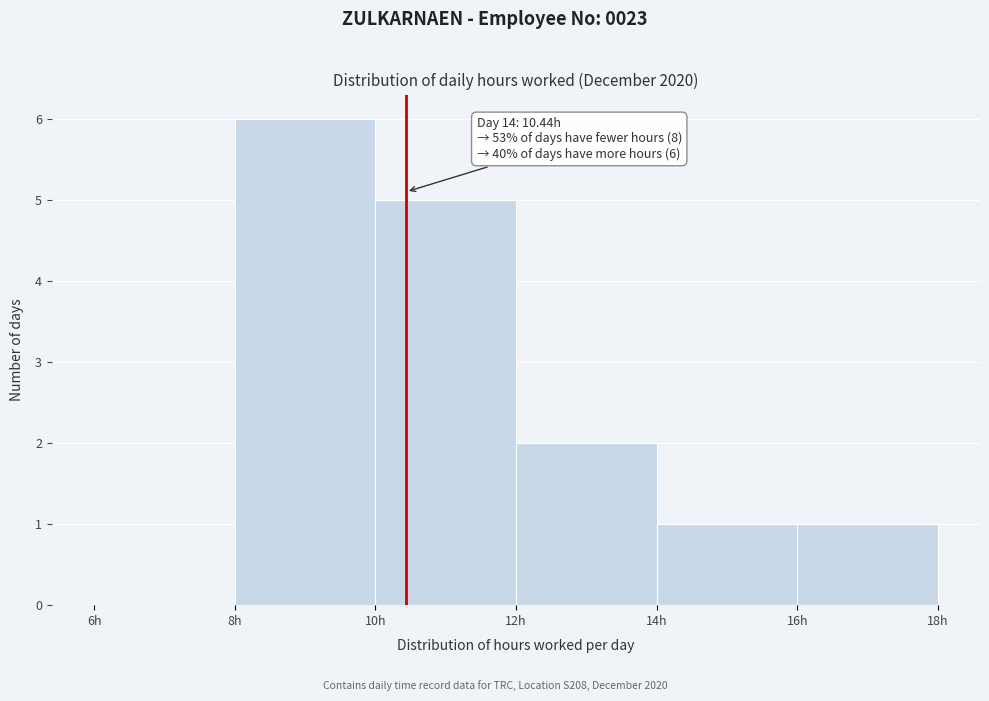

Over which range of the x-axis is the bar tallest?

8 to 10